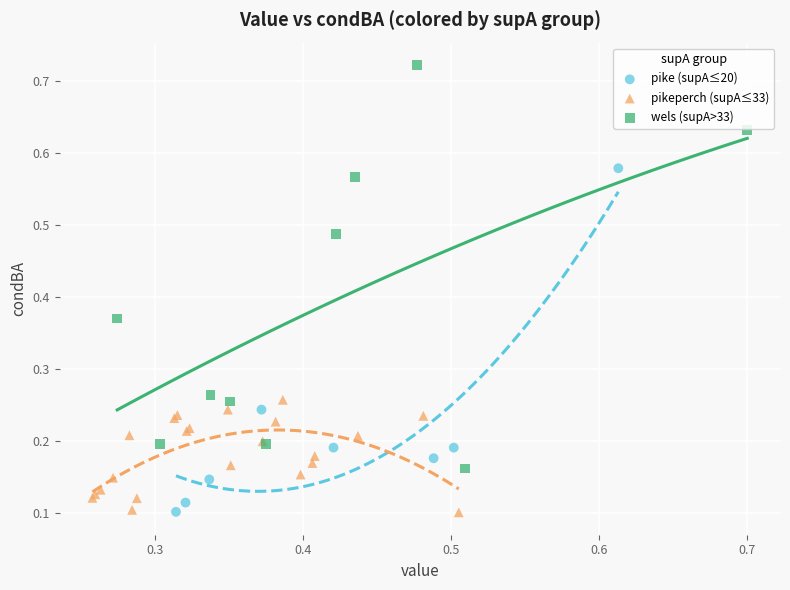

What are all the series names shown in the legend?

pike (supA≤20), pikeperch (supA≤33), wels (supA>33)